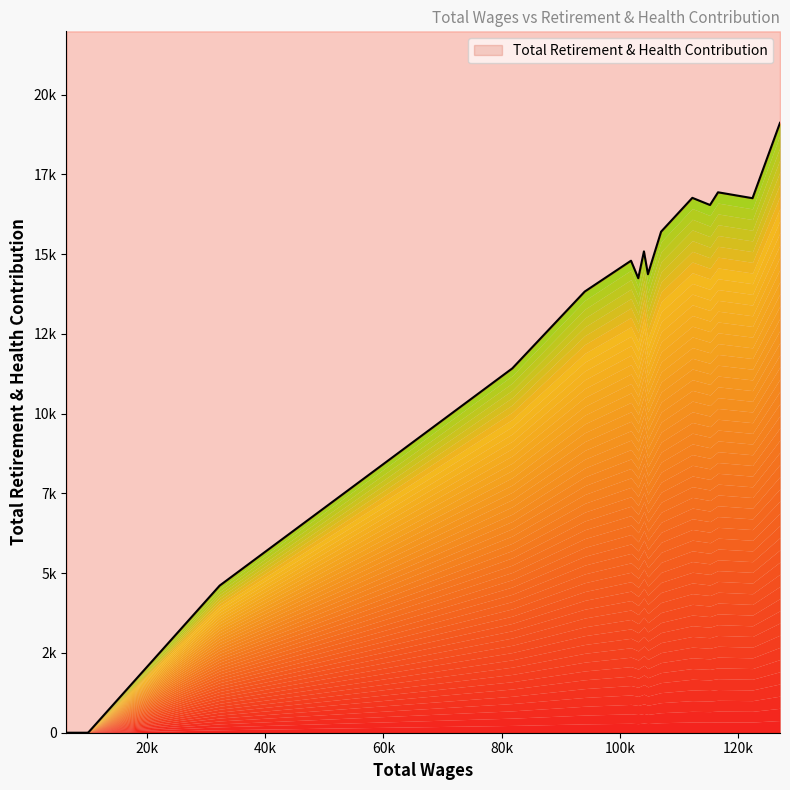

Which category has the highest value across all series?

127083.0